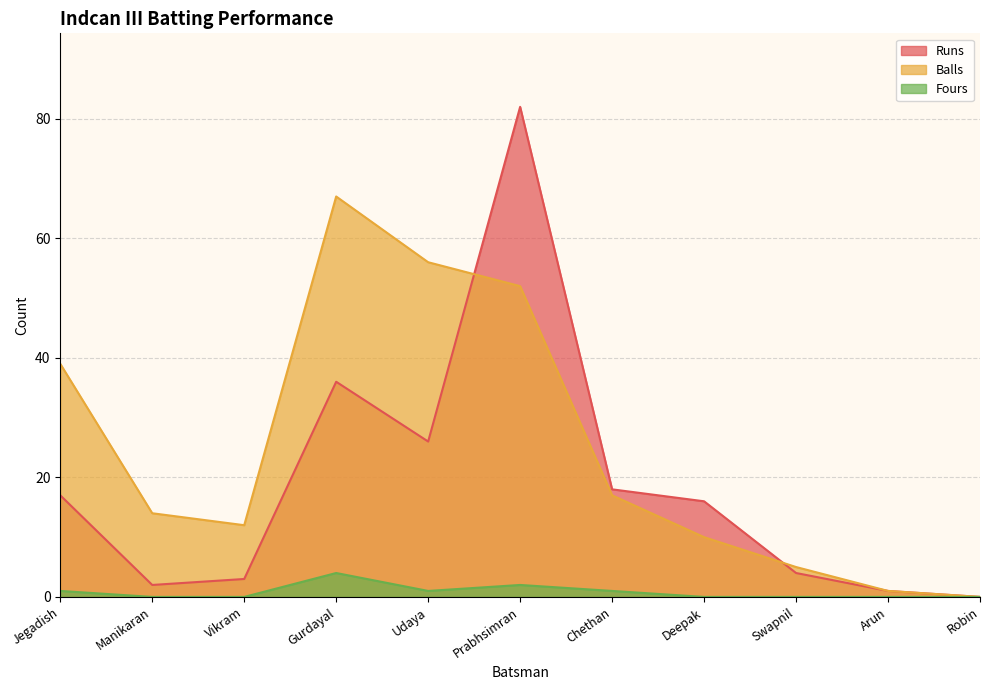

Reading left to right, extract all data points from this chart.

Runs: 17	2	3	36	26	82	18	16	4	1	0
Balls: 39	14	12	67	56	52	17	10	5	1	0
Fours: 1	0	0	4	1	2	1	0	0	0	0